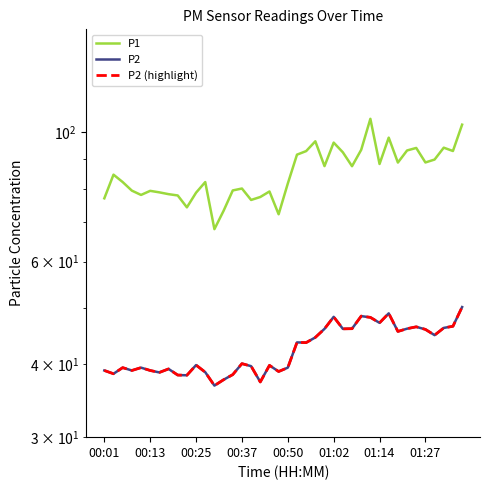

True or false: P2 has more than 2 points higher than both neighbors.

True